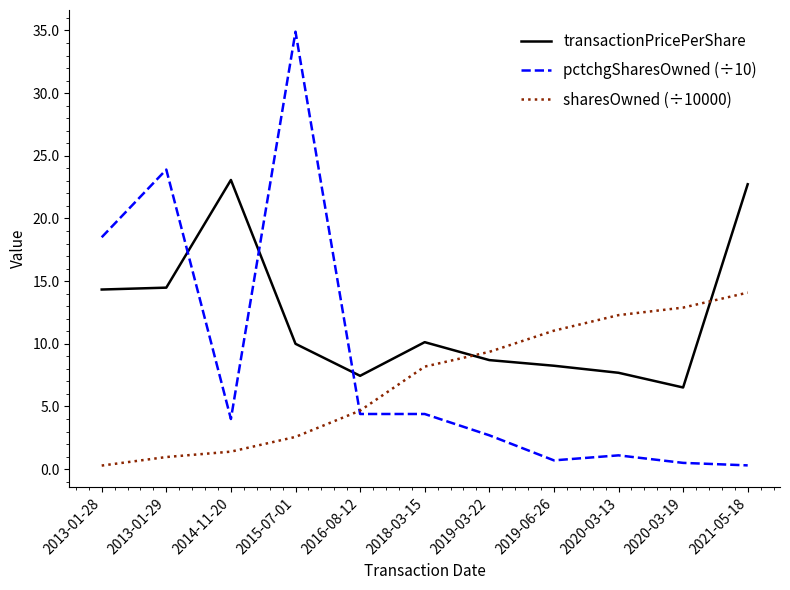

What position from the right is 2019-03-22?

5